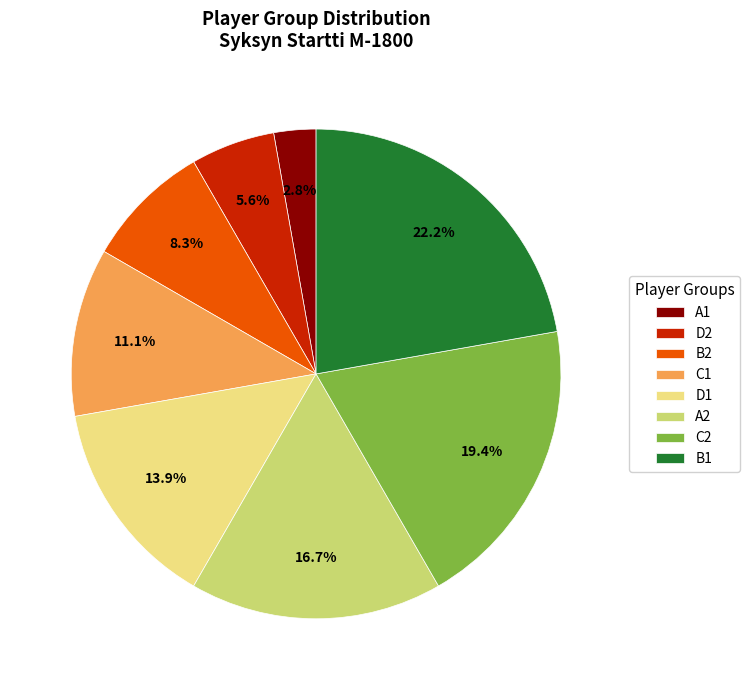

Which category has the smallest portion of the pie?

A1